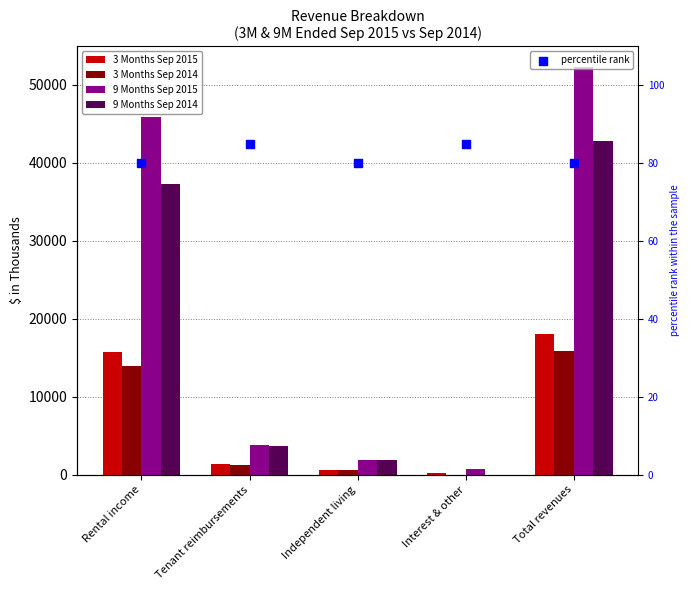

At how many categories does at least one series exceed 40131?

2